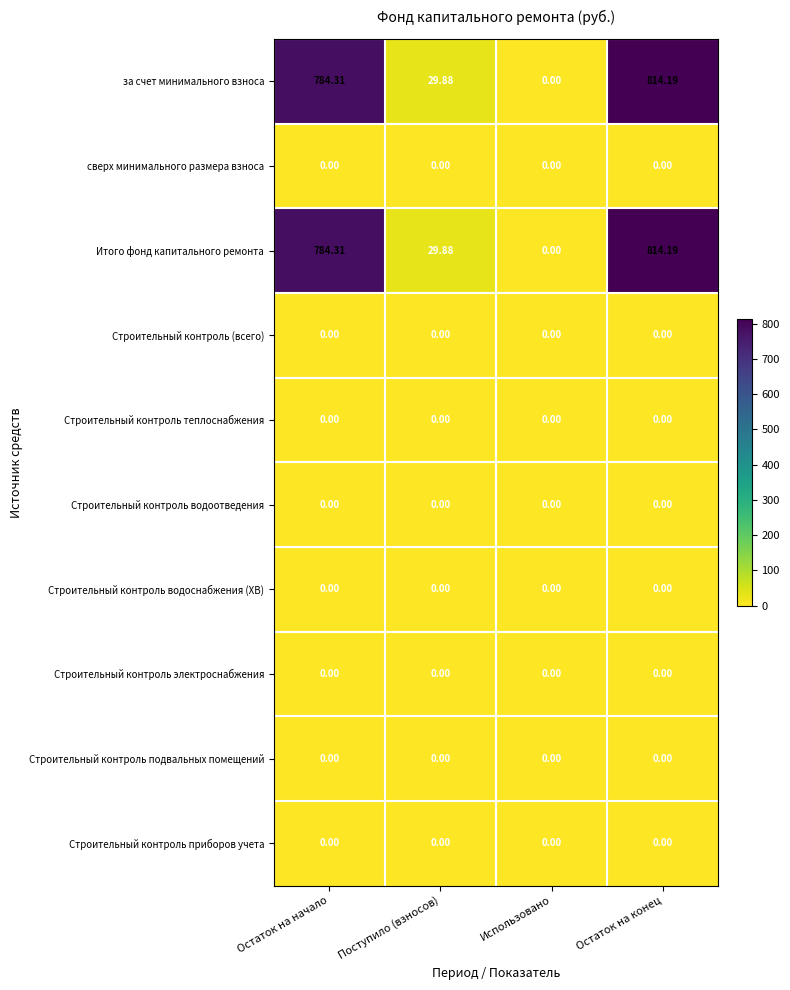

List the labels in order of Итого фонд капитального ремонта value, smallest first.

Использовано, Поступило (взносов), Остаток на начало, Остаток на конец